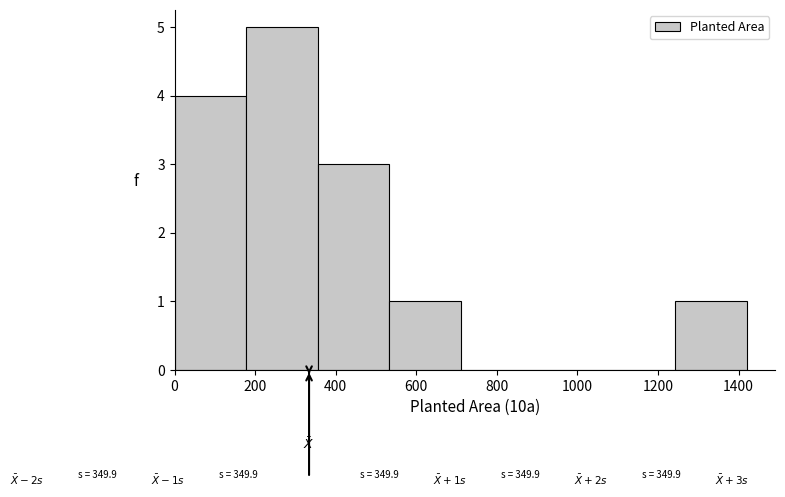

Which range on the x-axis has the tallest bar?

180 to 360